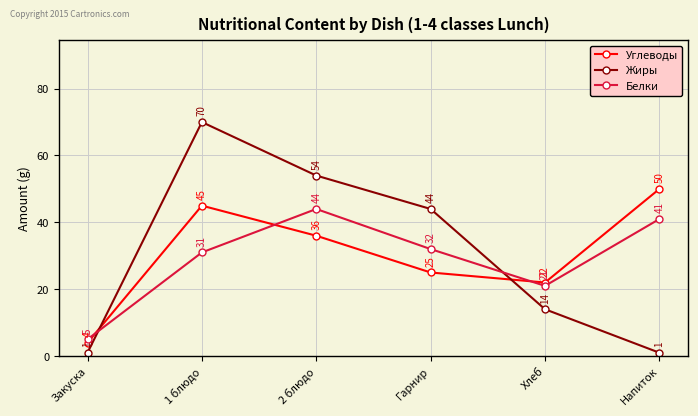

How many lines are shown in the chart?

3